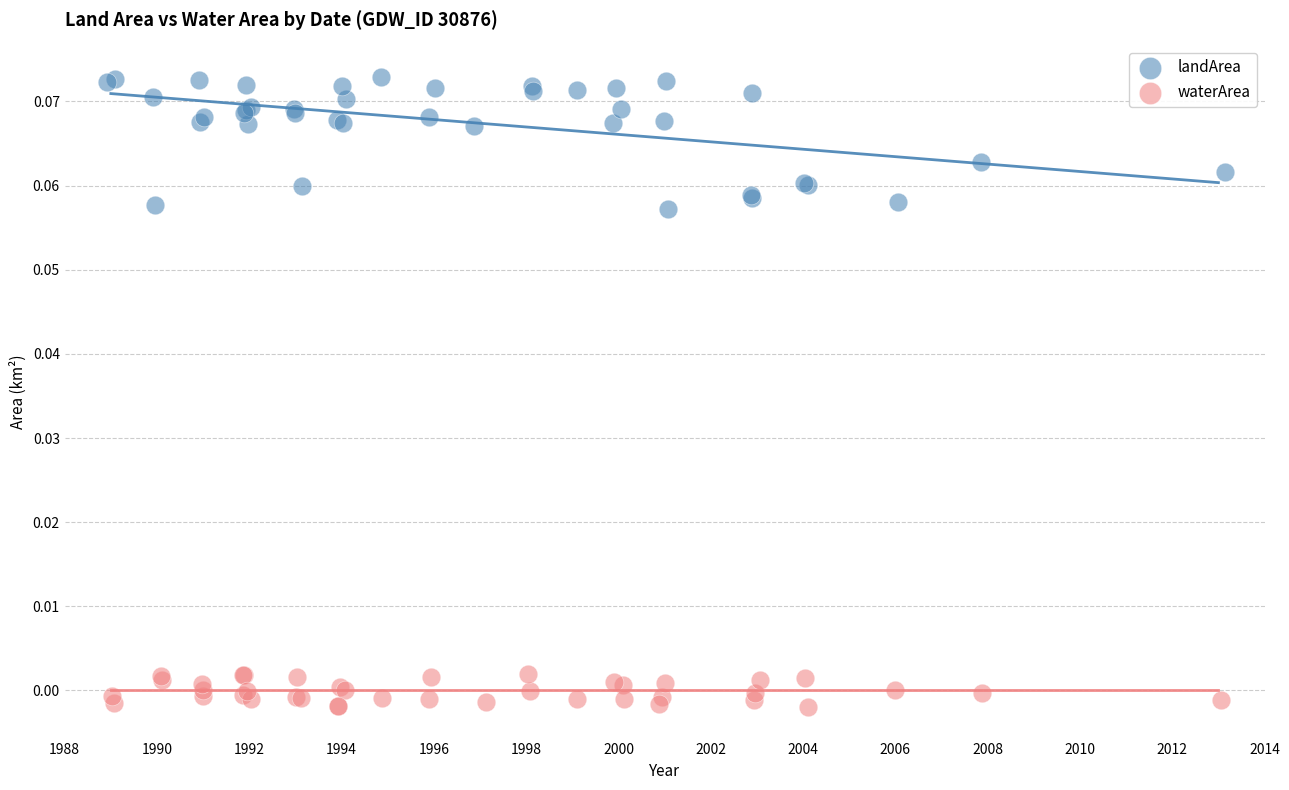

Which series has the largest Y range (max minus min)?

landArea